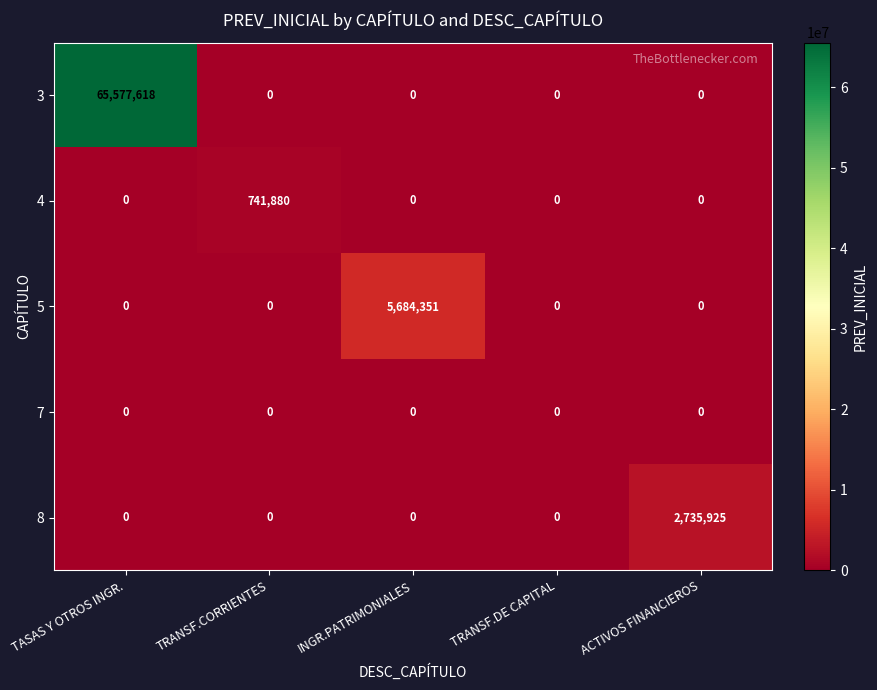

Reading left to right, transcribe all the data shown in this chart.

3: 65577618	0	0	0	0
4: 0	741880	0	0	0
5: 0	0	5684351	0	0
7: 0	0	0	0	0
8: 0	0	0	0	2735925